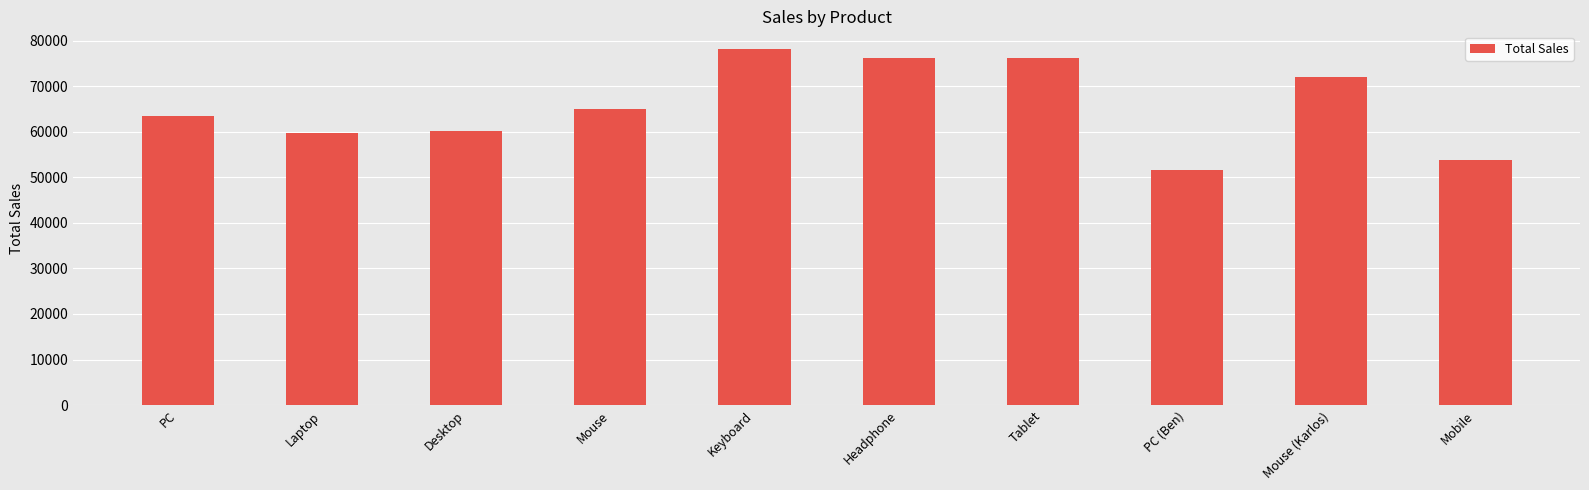

What position from the left is PC (Ben)?

8